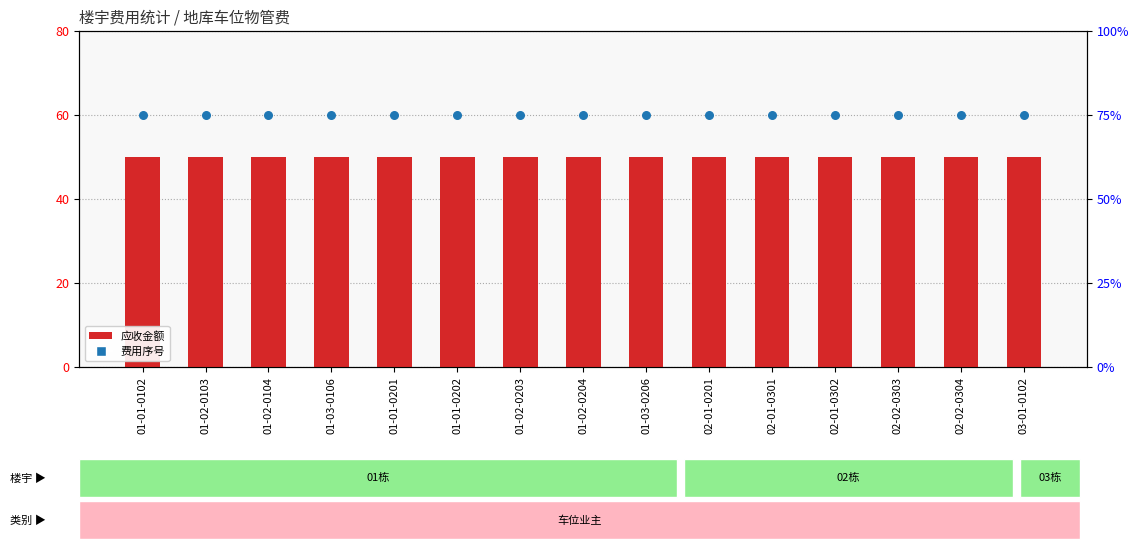

Which series reaches the maximum Y coordinate?

费用序号